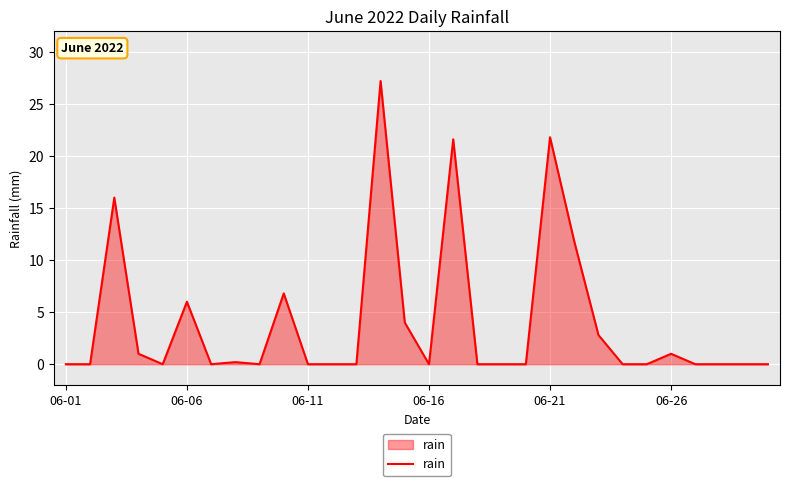

What is the greatest value displayed?

27.2